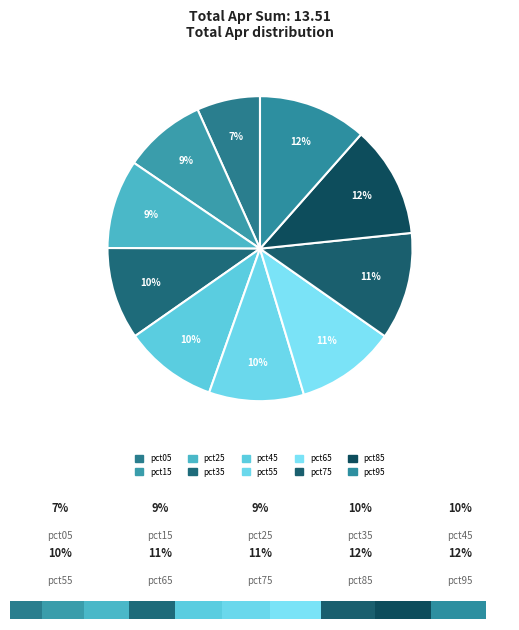

Combined, what portion of the pie is pct45 and pct25?

19.3%